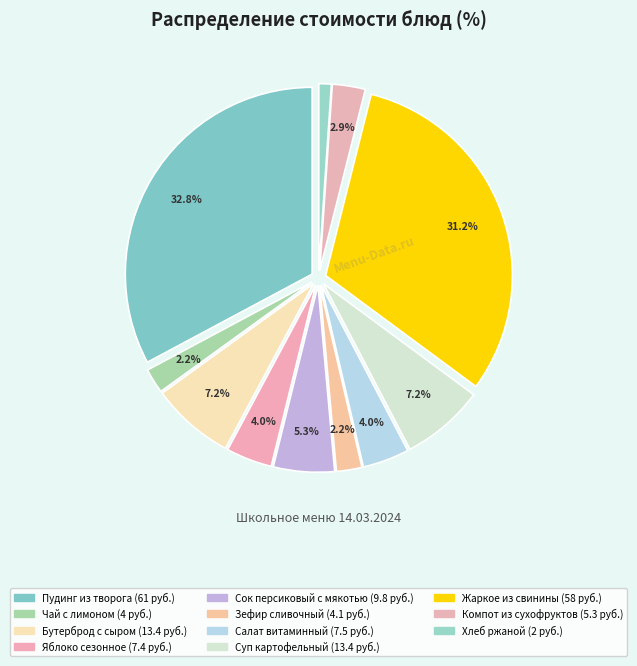

Which category has the biggest portion of the pie?

Пудинг из творога